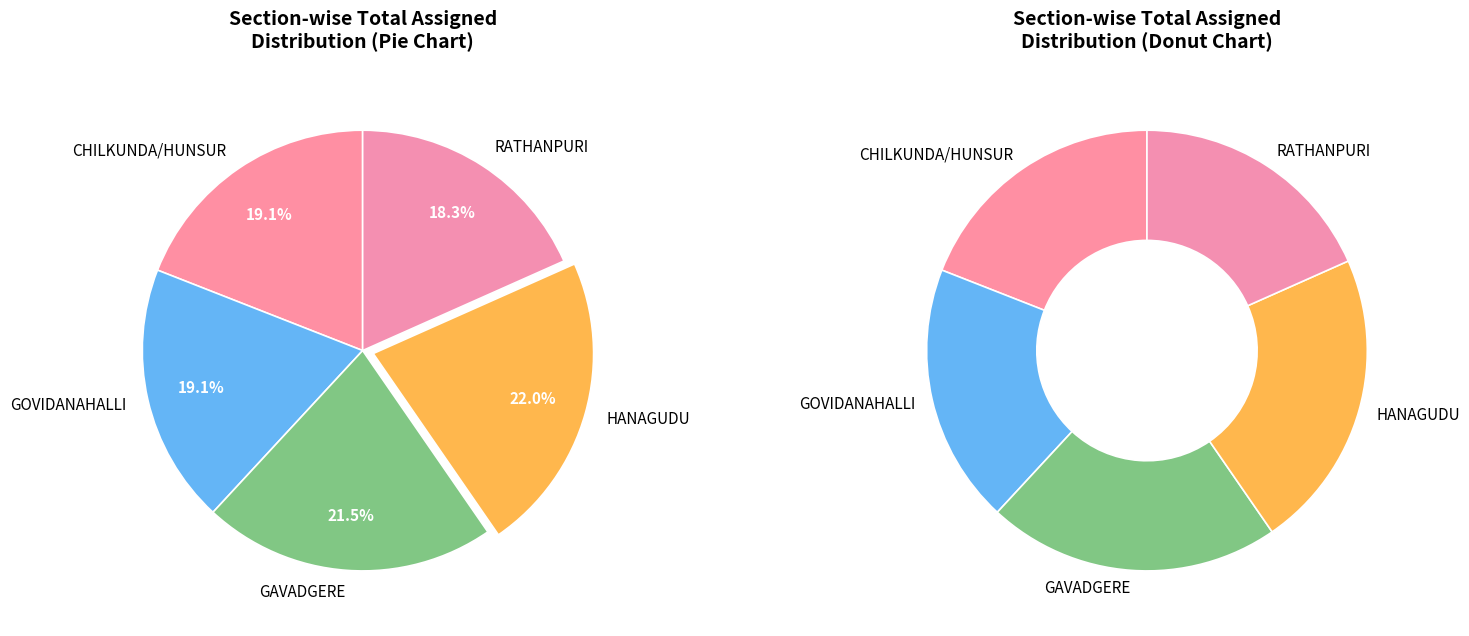

Is GOVIDANAHALLI the majority of the pie?

No